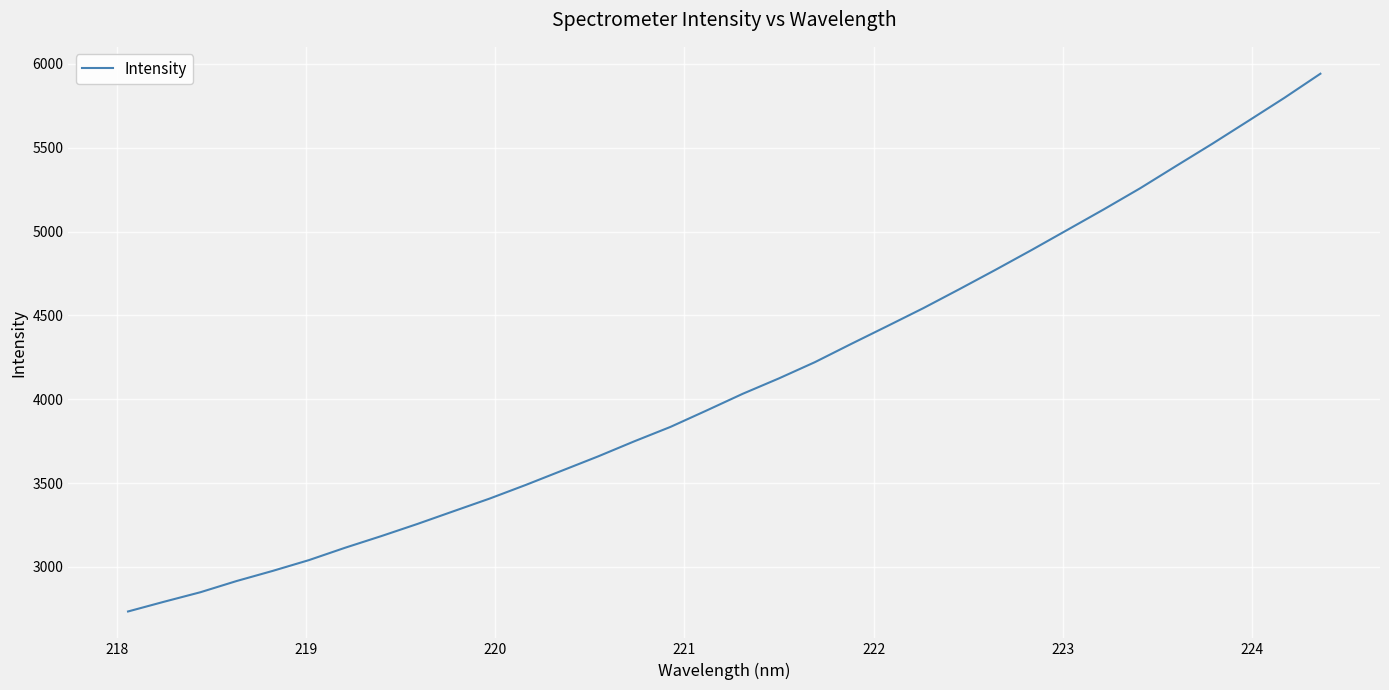

Does the chart have visible grid lines?

Yes